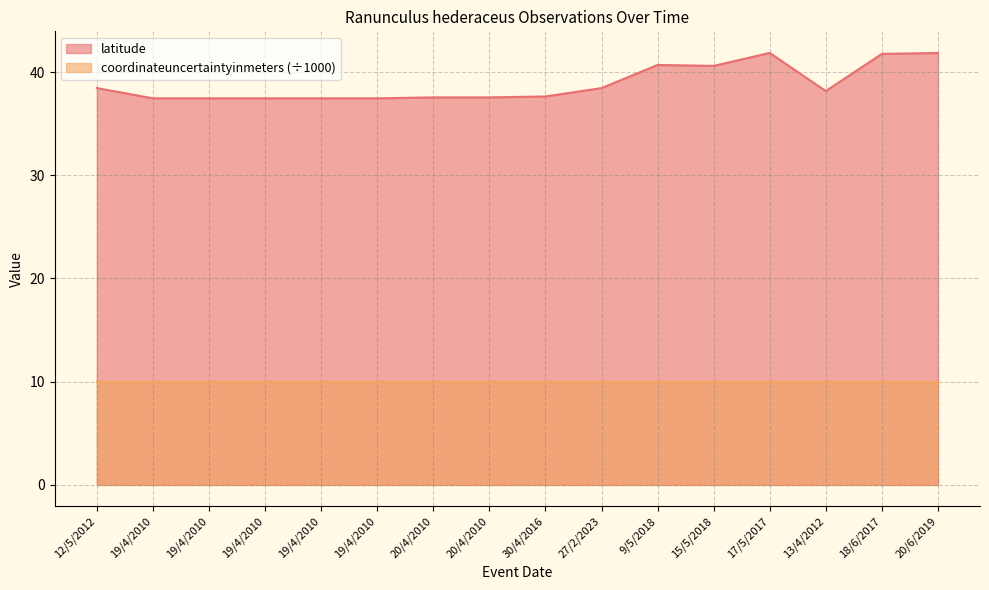

How many data points are less than 38?

8